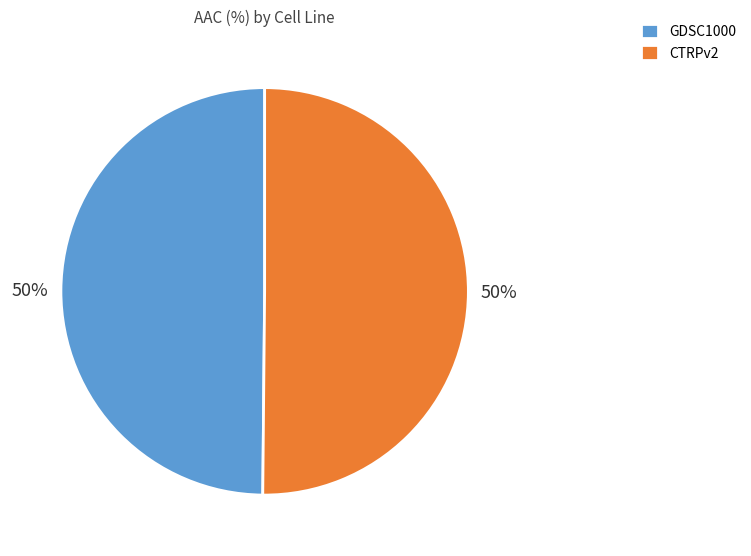

The GDSC1000 slice represents 59% of the pie. True or false?

False